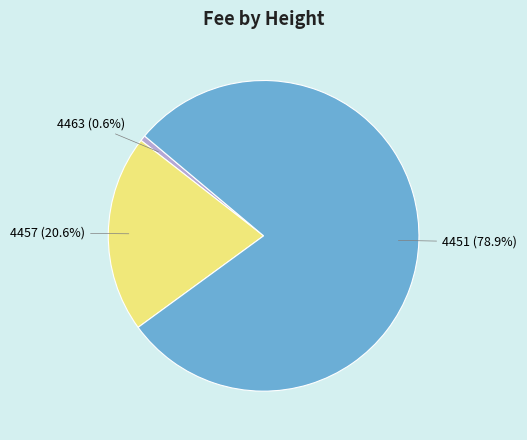

Which slice is the largest?

4451